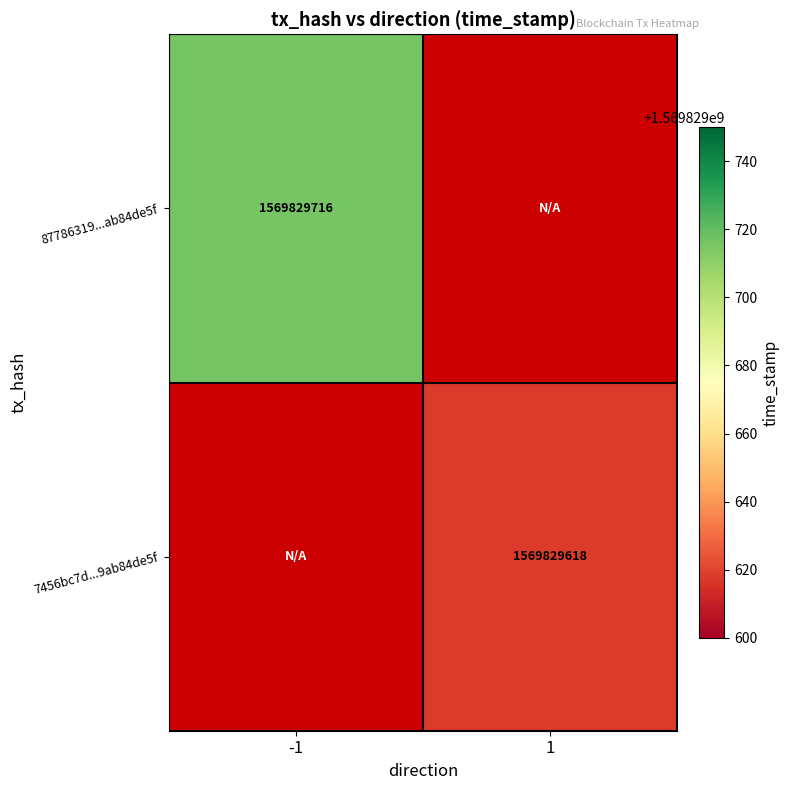

Which label corresponds to the smallest value in the chart?

1